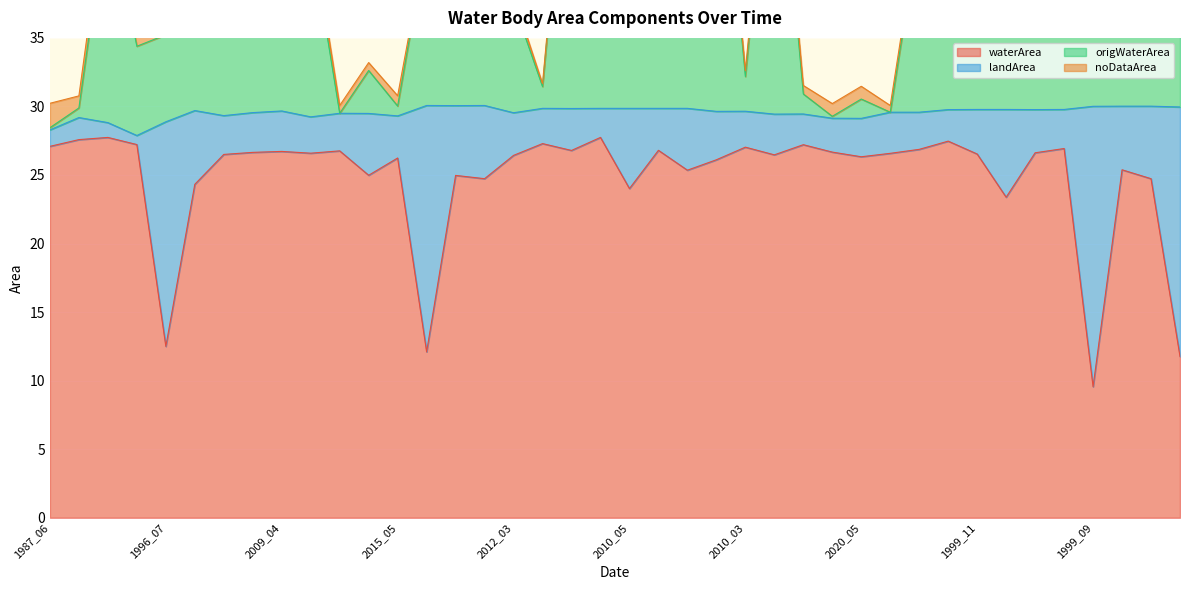

Which series has the largest total across all categories?

origWaterArea